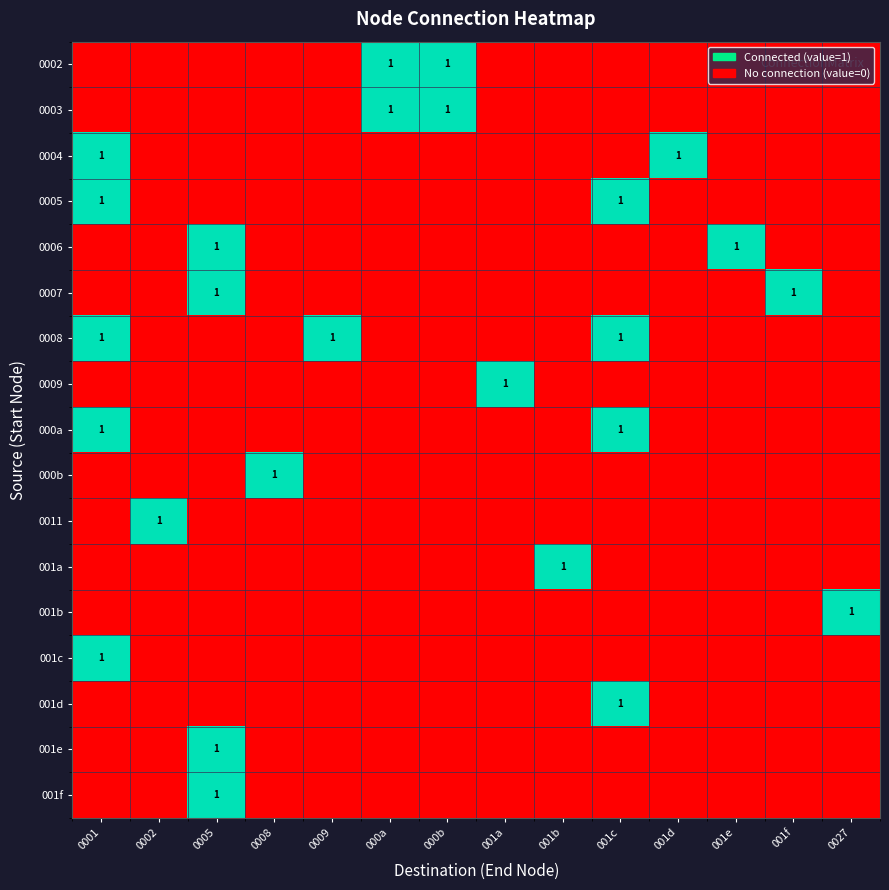

What is the total value across all series at 001b?

1